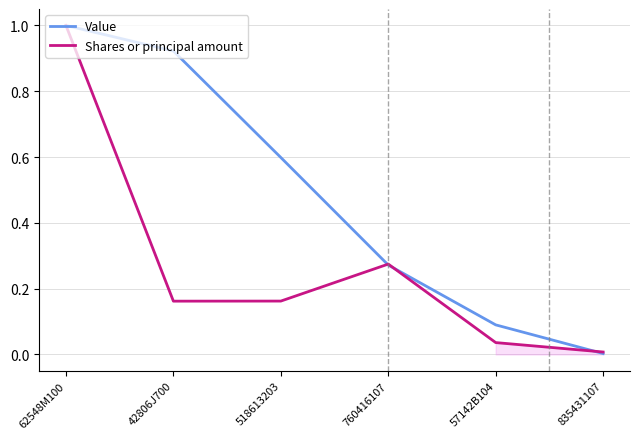

What position from the left is 42806J700?

2